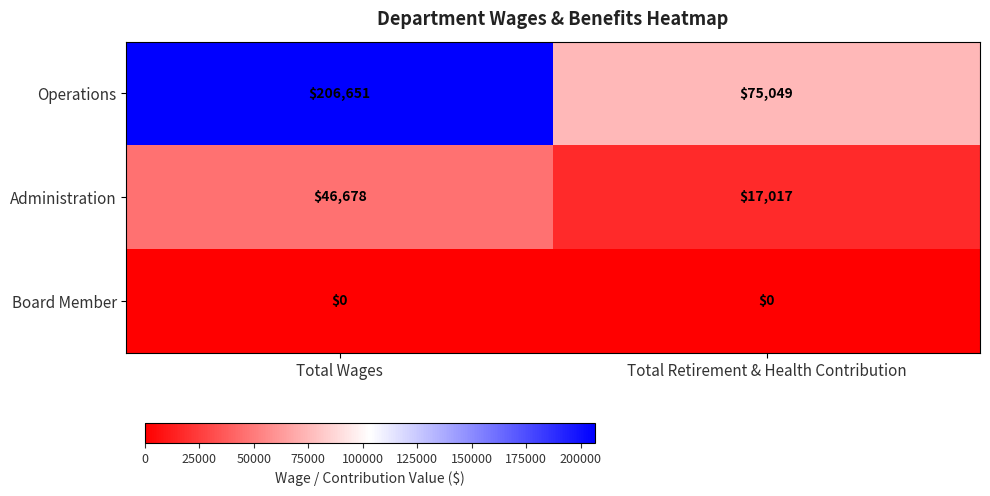

Rank the series at Total Wages from lowest to highest value.

Board Member, Administration, Operations